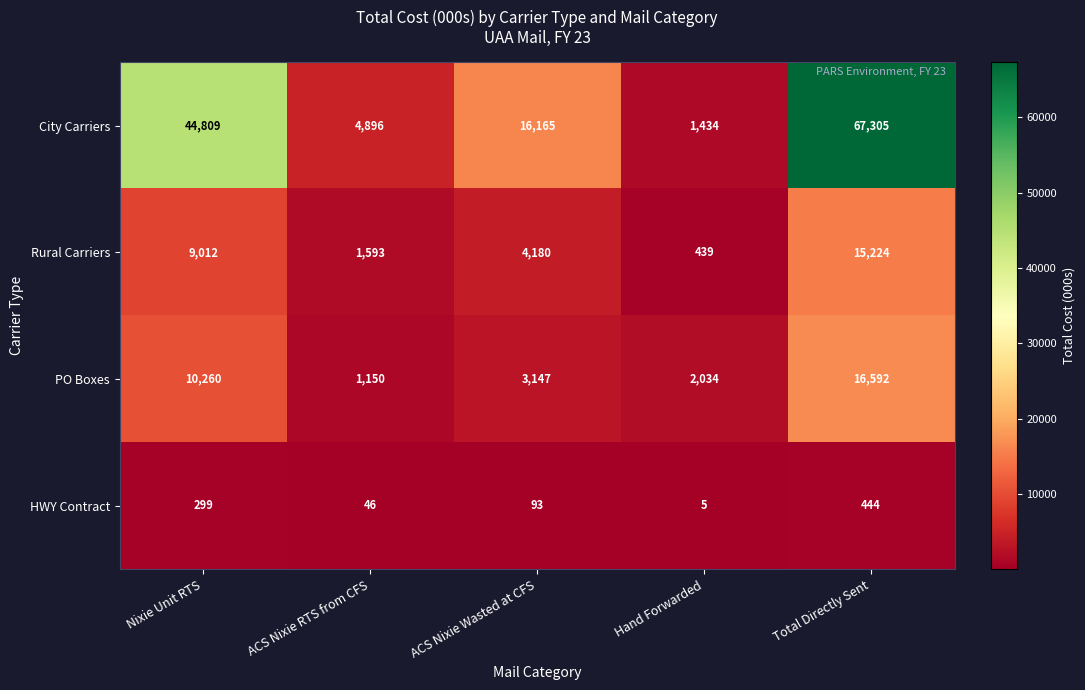

At how many categories does at least one series exceed 1546?

5